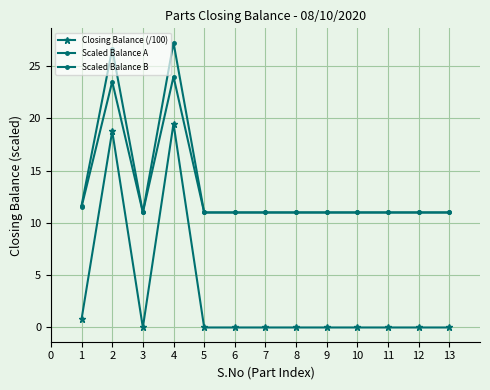

How many lines are shown in the chart?

3